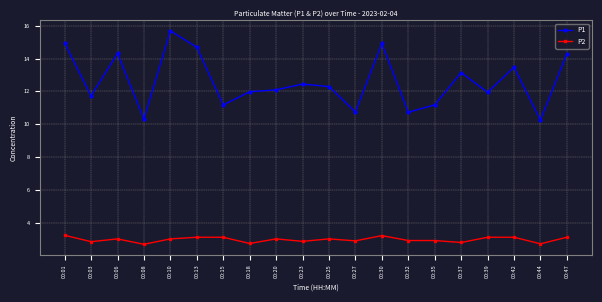

What is the value of the P2 point at the 7th from the left?

3.1